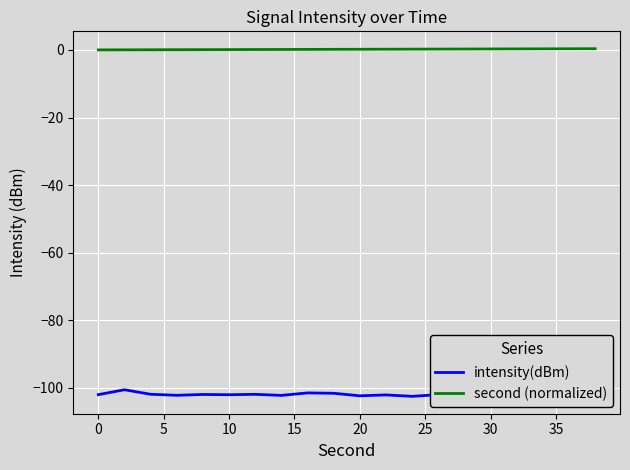

Which series has the widest spread of values?

intensity(dBm)